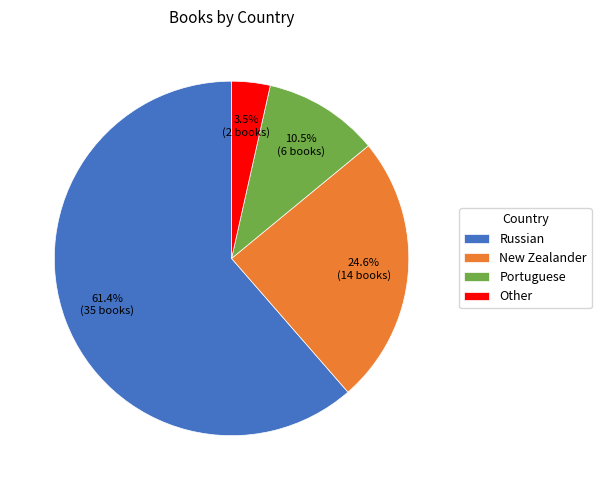

Rank the categories by value from highest to lowest.

Russian, New Zealander, Portuguese, Other